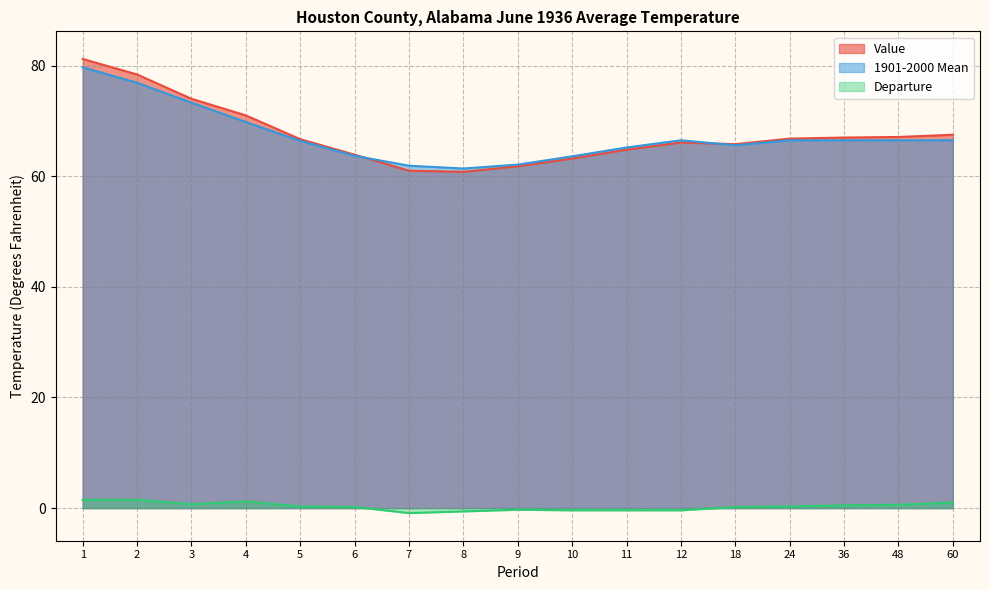

True or false: 1901-2000 Mean has more than 1 points higher than both neighbors.

False